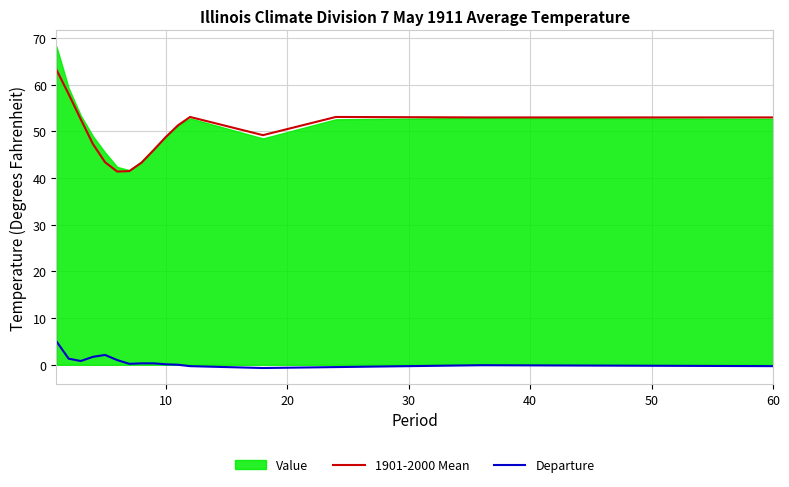

What is the highest value of the Departure series?

5.0